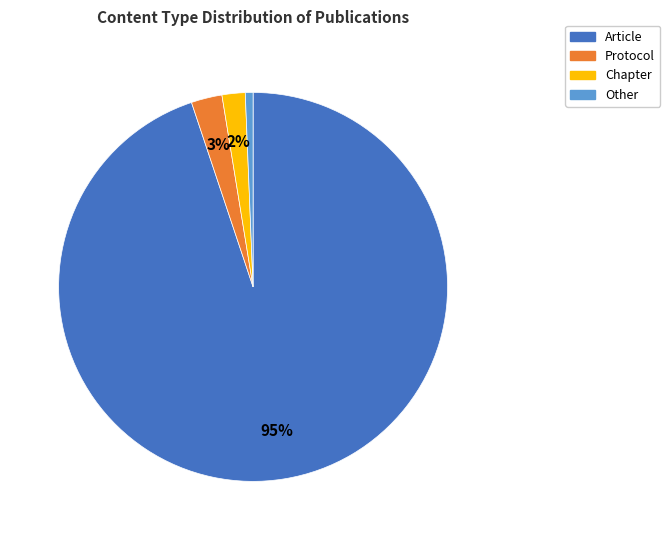

To the nearest percent, what is the difference between the Other and Protocol slice percentages?

2%